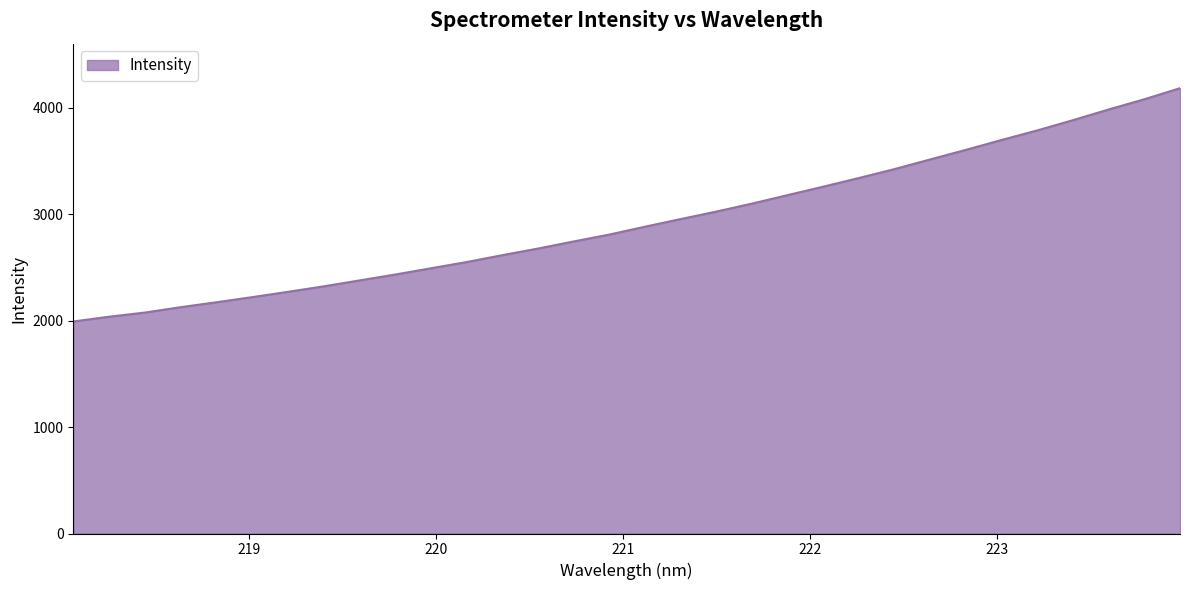

What is the smallest value displayed?

1993.0